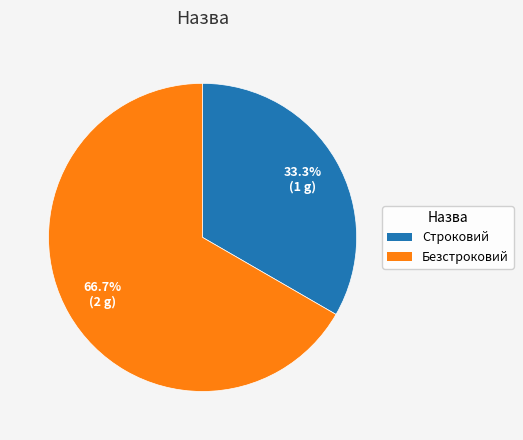

Is it true that Строковий is 33% of the pie?

True